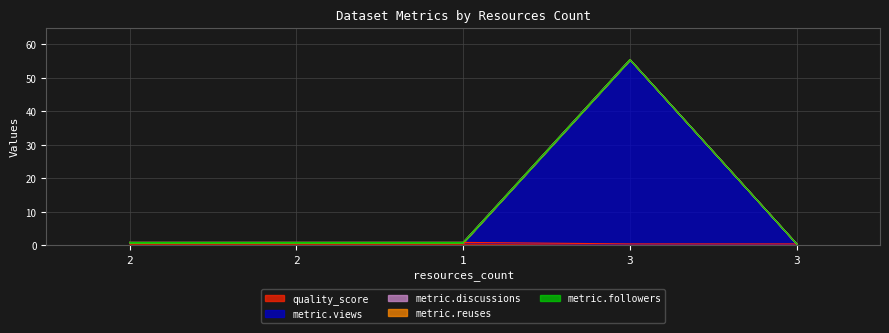

At which category is the sum across all series the highest?

3